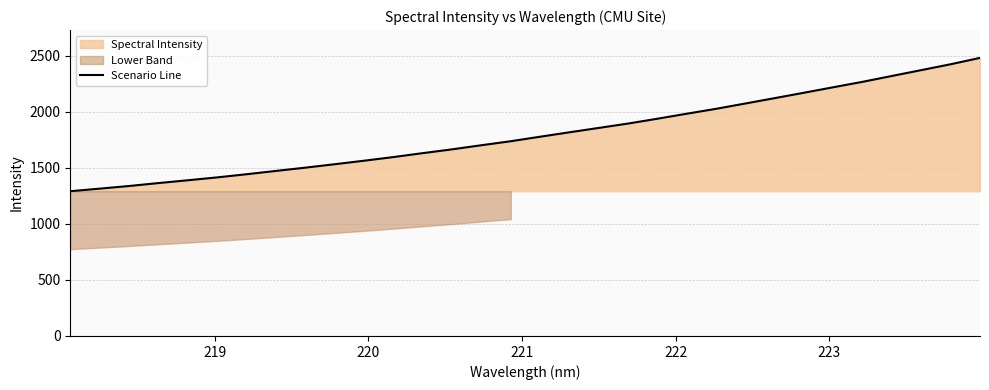

What is the highest value of the Scenario Line series?

2480.1